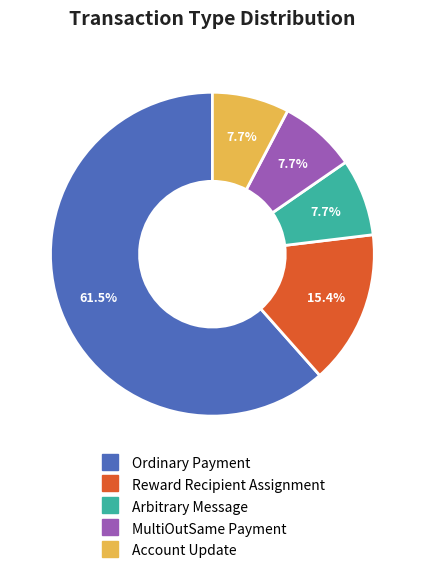

Combined, what portion of the pie is Reward Recipient Assignment and Account Update?

23.1%